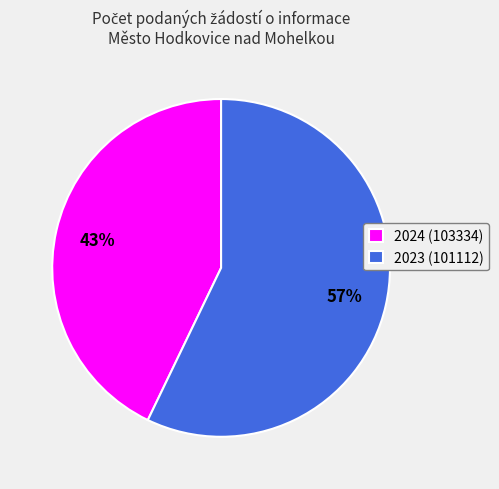

To the nearest percent, what is the difference between the largest and smallest slice percentages?

14%